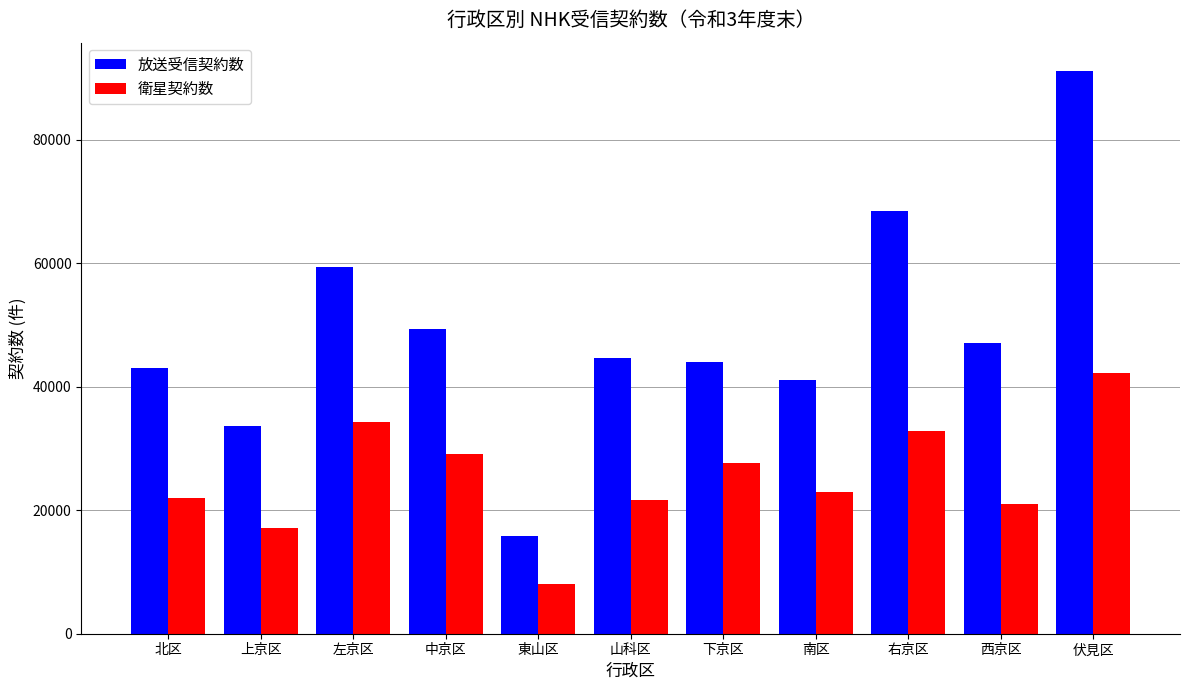

Rank the series by their average value, from lowest to highest.

衛星契約数, 放送受信契約数